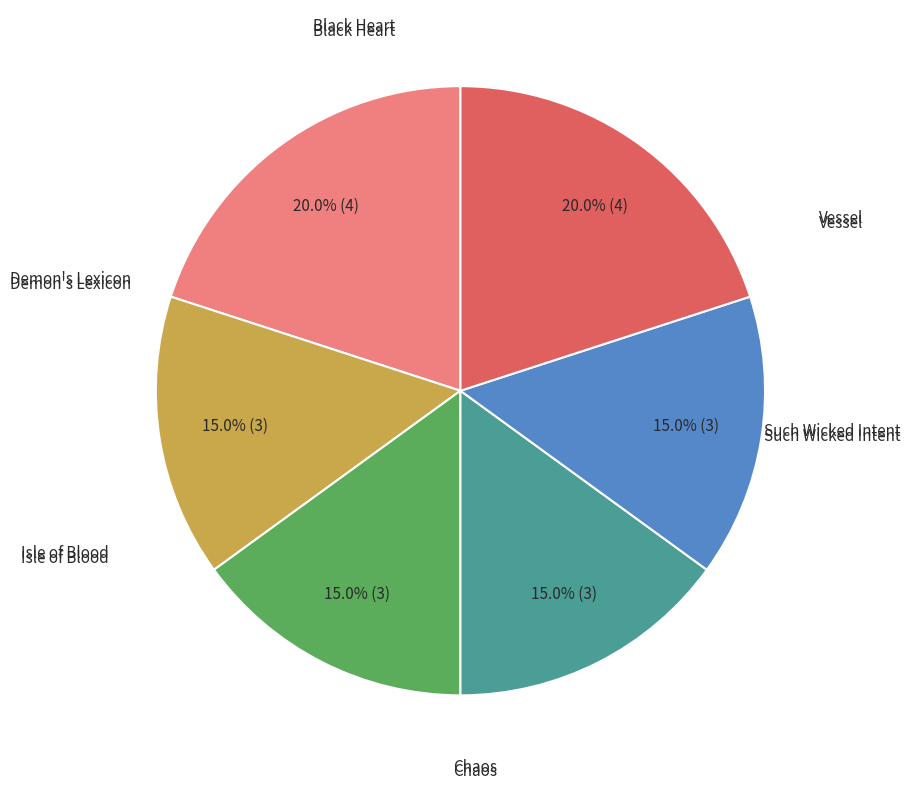

Is there a majority slice in this chart?

No